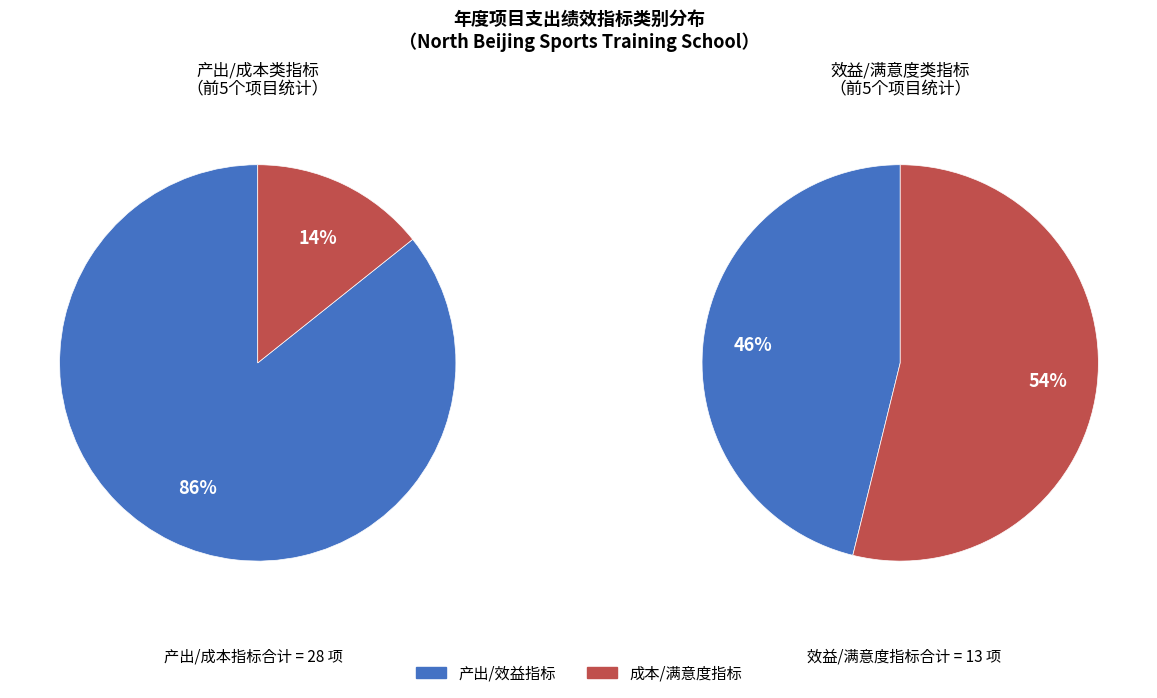

True or false: 效益指标 accounts for 7% of the total.

False